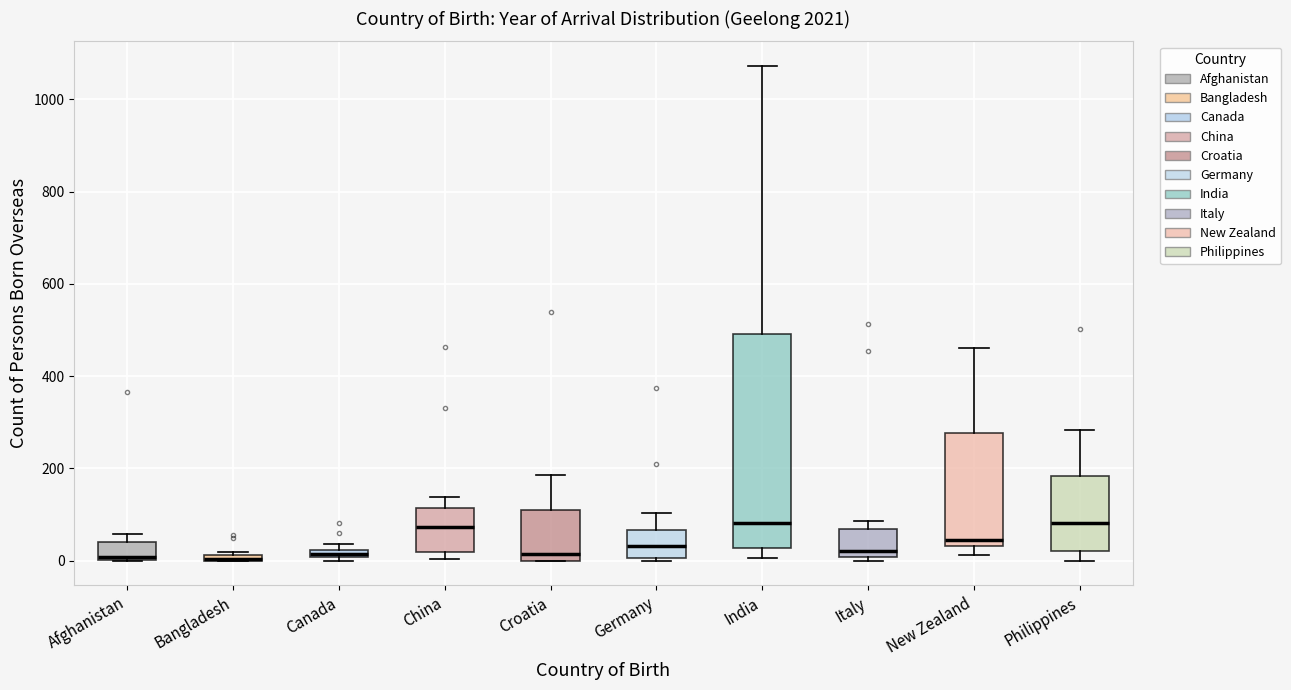

Comparing the boxes themselves (not the whiskers), which one is the tallest?

India